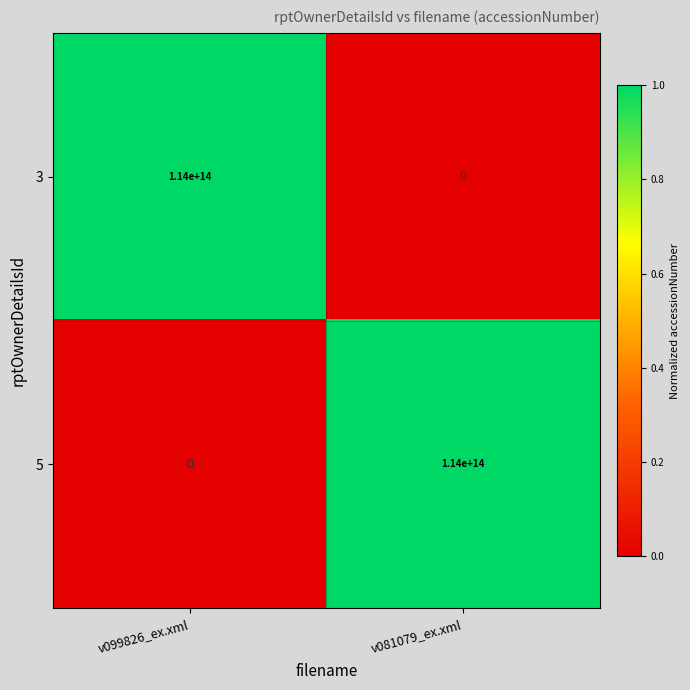

At v081079_ex.xml, list the series in order from largest to smallest.

5, 3